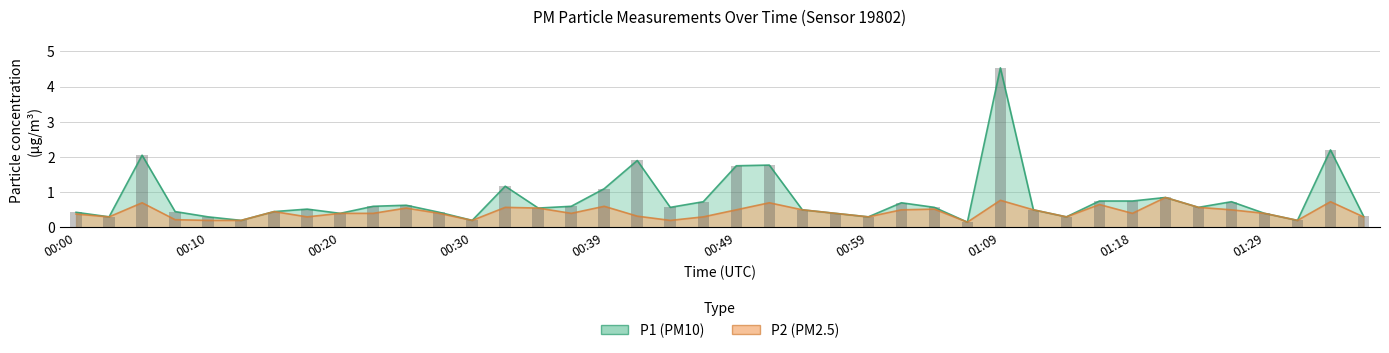

How many groups of bars are there?

40